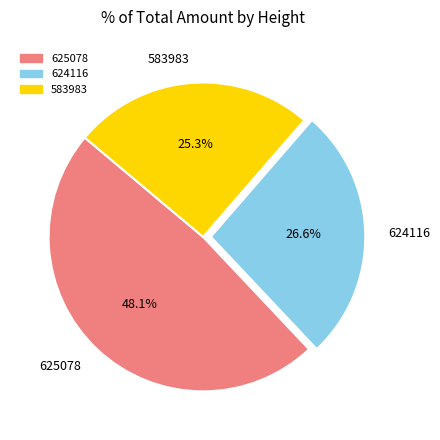

Is the sum of 624116 and 583983 greater than half?

Yes